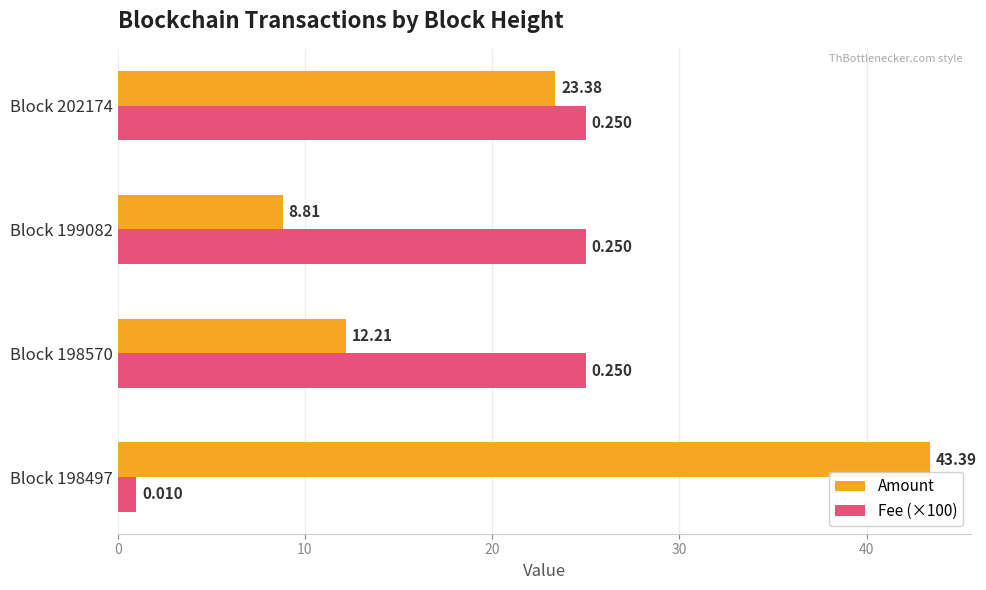

Which series has the largest total across all categories?

Amount